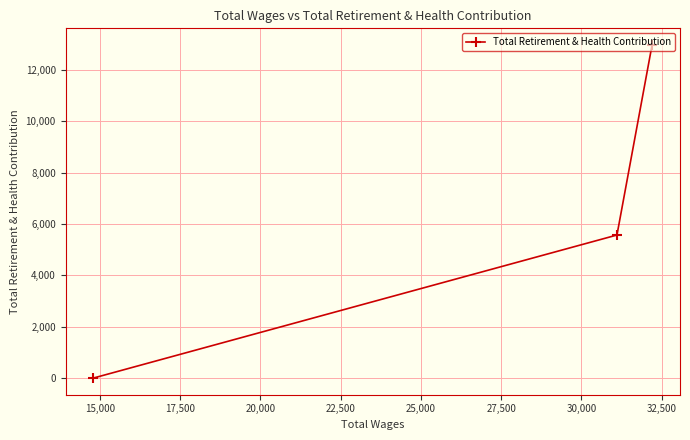

How many values are above zero?

2